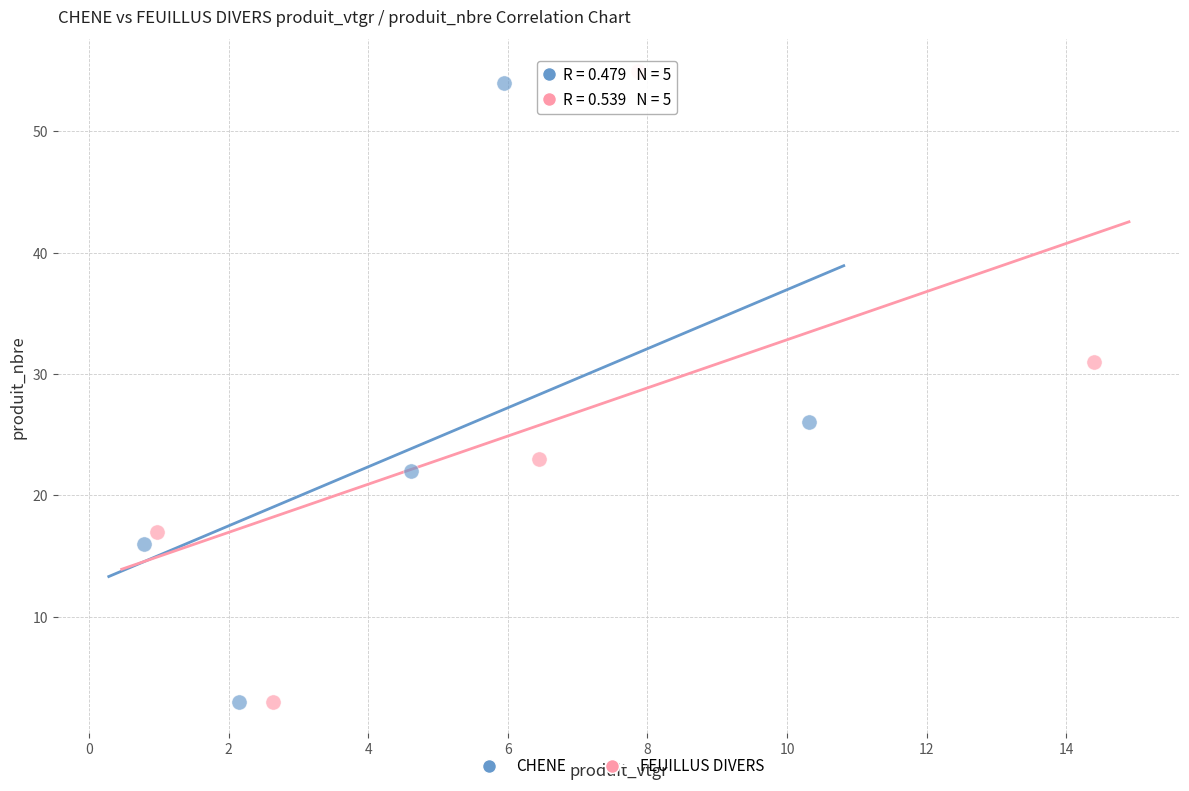

What are all the series names shown in the legend?

CHENE, FEUILLUS DIVERS